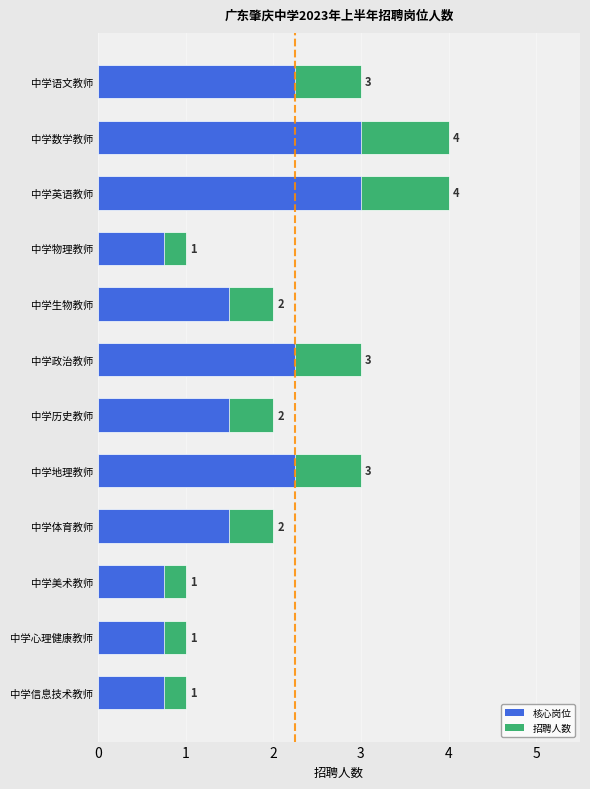

Where is the data nearest to the value 2?

中学生物教师